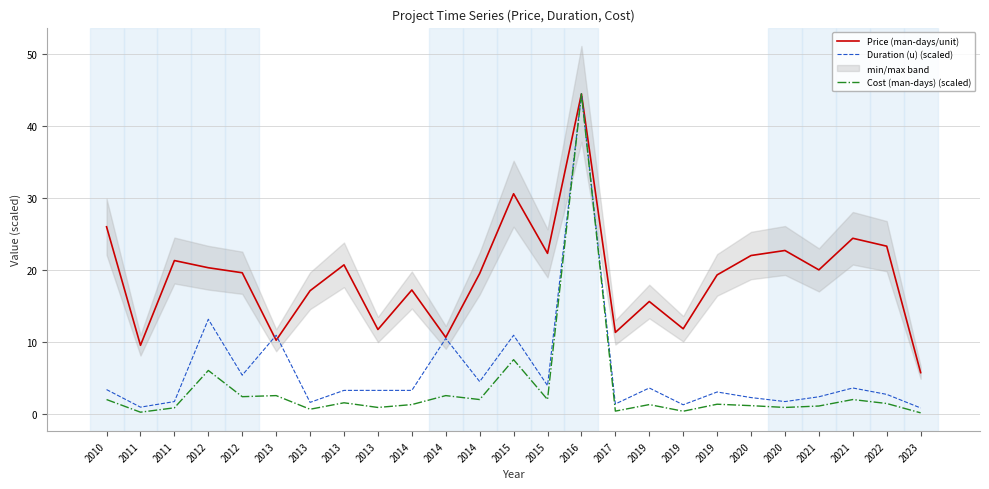

Rank the categories by Price (man-days/unit) value from lowest to highest.

2023, 2011, 2013, 2014, 2017, 2013, 2019, 2019, 2013, 2014, 2019, 2014, 2012, 2021, 2012, 2013, 2011, 2020, 2015, 2020, 2022, 2021, 2010, 2015, 2016